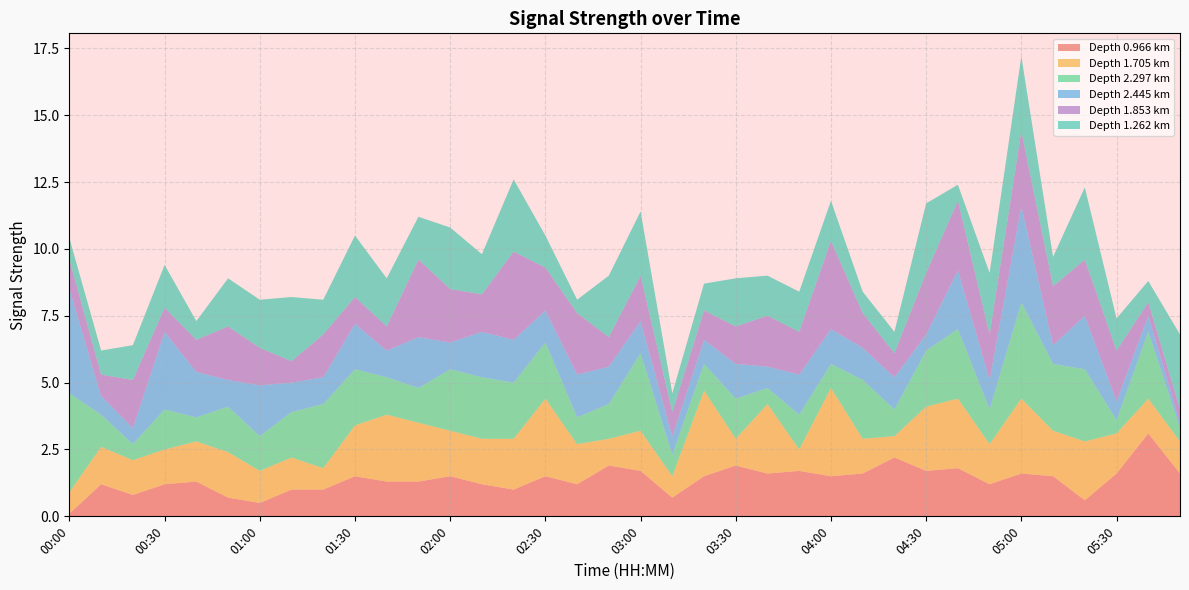

Reading right to left, transcribe all the data shown in this chart.

0.966: 1.6	3.1	1.6	0.6	1.5	1.6	1.2	1.8	1.7	2.2	1.6	1.5	1.7	1.6	1.9	1.5	0.7	1.7	1.9	1.2	1.5	1.0	1.2	1.5	1.3	1.3	1.5	1.0	1.0	0.5	0.7	1.3	1.2	0.8	1.2	0.1
1.705: 1.2	1.3	1.5	2.2	1.7	2.8	1.5	2.6	2.4	0.8	1.3	3.3	0.8	2.6	1.0	3.2	0.8	1.5	1.0	1.5	2.9	1.9	1.7	1.7	2.2	2.5	1.9	0.8	1.2	1.2	1.7	1.5	1.3	1.3	1.4	0.8
2.297: 0.5	2.5	0.5	2.7	2.5	3.6	1.3	2.6	2.1	1.0	2.2	0.9	1.3	0.6	1.5	1.0	0.8	2.9	1.3	1.0	2.1	2.1	2.3	2.3	1.3	1.4	2.1	2.4	1.7	1.3	1.7	0.9	1.5	0.6	1.2	3.7
2.445: 0.2	0.6	0.7	2.0	0.7	3.6	1.1	2.2	0.6	1.2	1.2	1.3	1.5	0.8	1.3	0.9	0.7	1.2	1.4	1.6	1.2	1.6	1.7	1.0	1.9	1.0	1.7	1.0	1.1	1.9	1.0	1.7	2.9	0.6	0.7	3.9
1.853: 0.5	0.5	1.9	2.1	2.2	2.8	1.7	2.6	2.3	0.9	1.3	3.3	1.6	1.9	1.4	1.1	0.9	1.7	1.1	2.3	1.6	3.3	1.4	2.0	2.9	0.9	1.0	1.6	0.8	1.4	2.0	1.2	0.9	1.8	0.8	1.1
1.262: 2.8	0.8	1.2	2.7	1.1	2.8	2.3	0.6	2.6	0.8	0.8	1.5	1.5	1.5	1.8	1.0	0.7	2.4	2.3	0.5	1.2	2.7	1.5	2.3	1.6	1.8	2.3	1.3	2.4	1.8	1.8	0.7	1.6	1.3	0.9	0.8